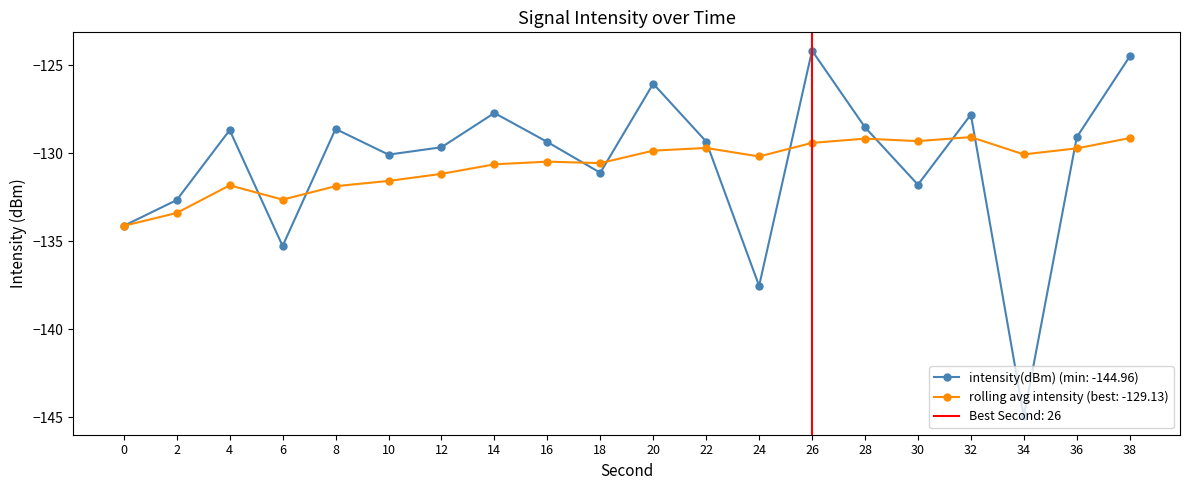

Which series has the largest total across all categories?

intensity(dBm)